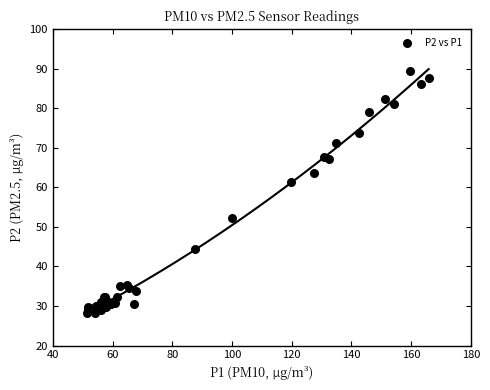

What Y value in the scatter plot is closest to 58?

61.4